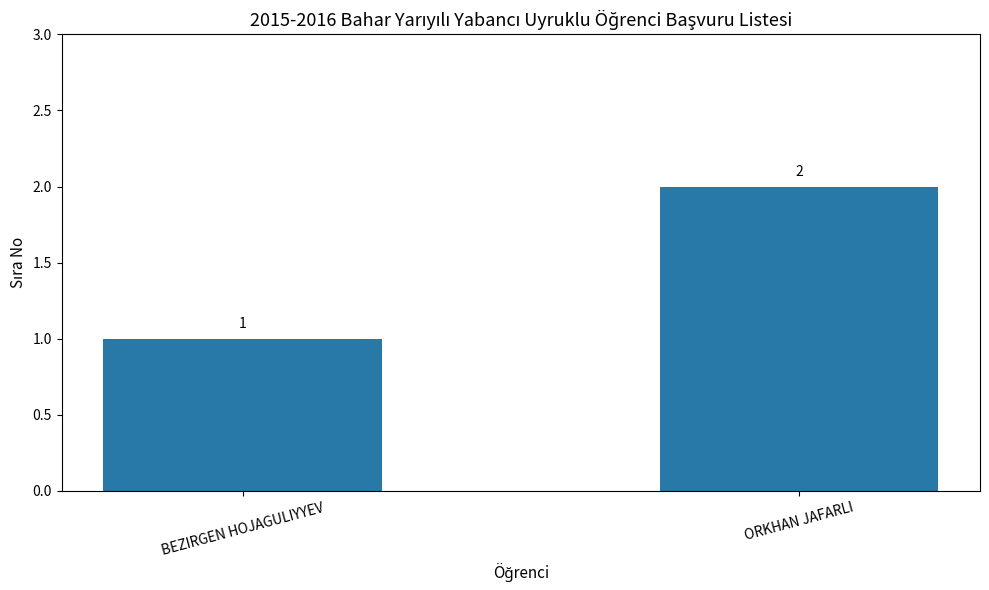

At which label is the value closest to 1?

BEZIRGEN HOJAGULIYYEV